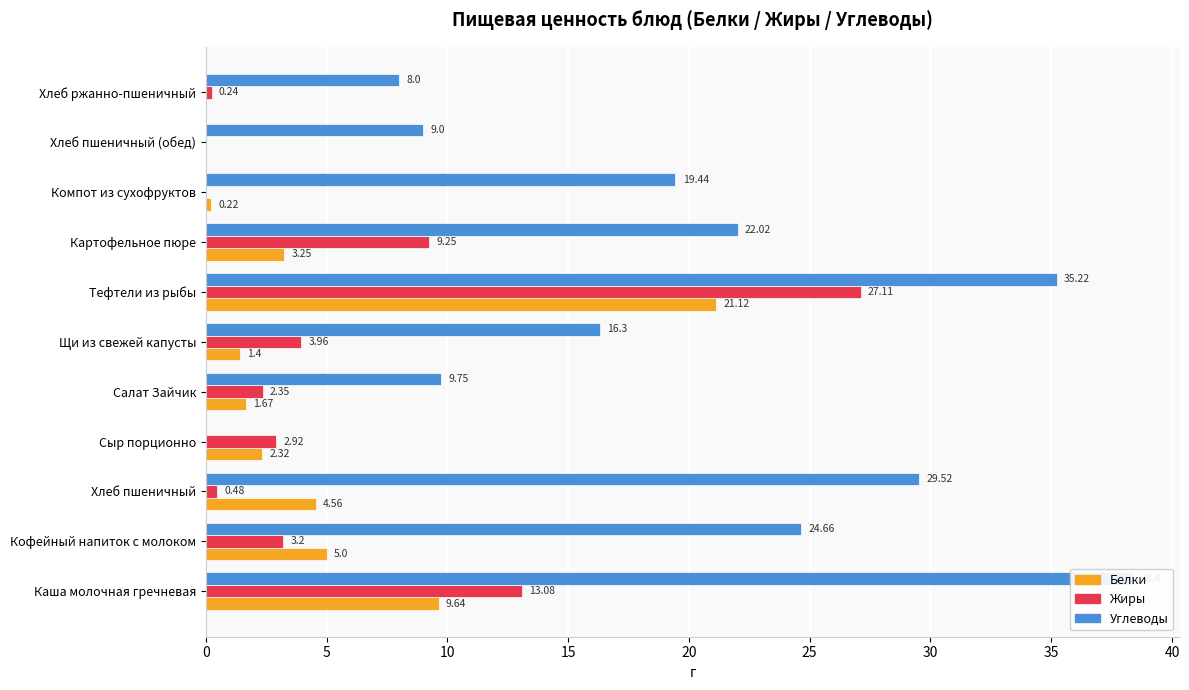

How many bars are there in each group?

3